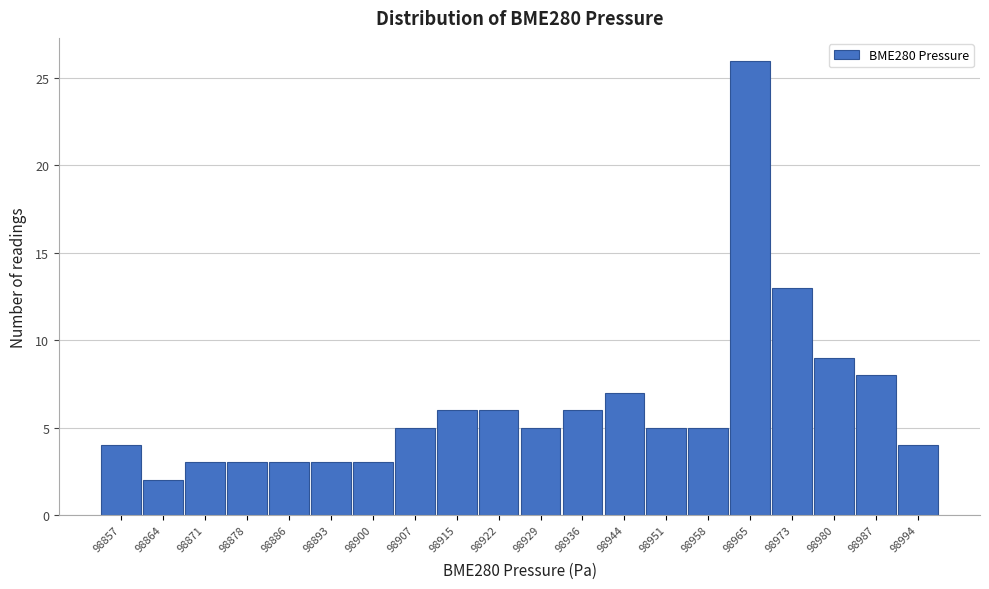

Reading right to left, what are all the values shown in this chart?

98994=4	98987=8	98980=9	98973=13	98965=26	98958=5	98951=5	98944=7	98936=6	98929=5	98922=6	98915=6	98907=5	98900=3	98893=3	98886=3	98878=3	98871=3	98864=2	98857=4